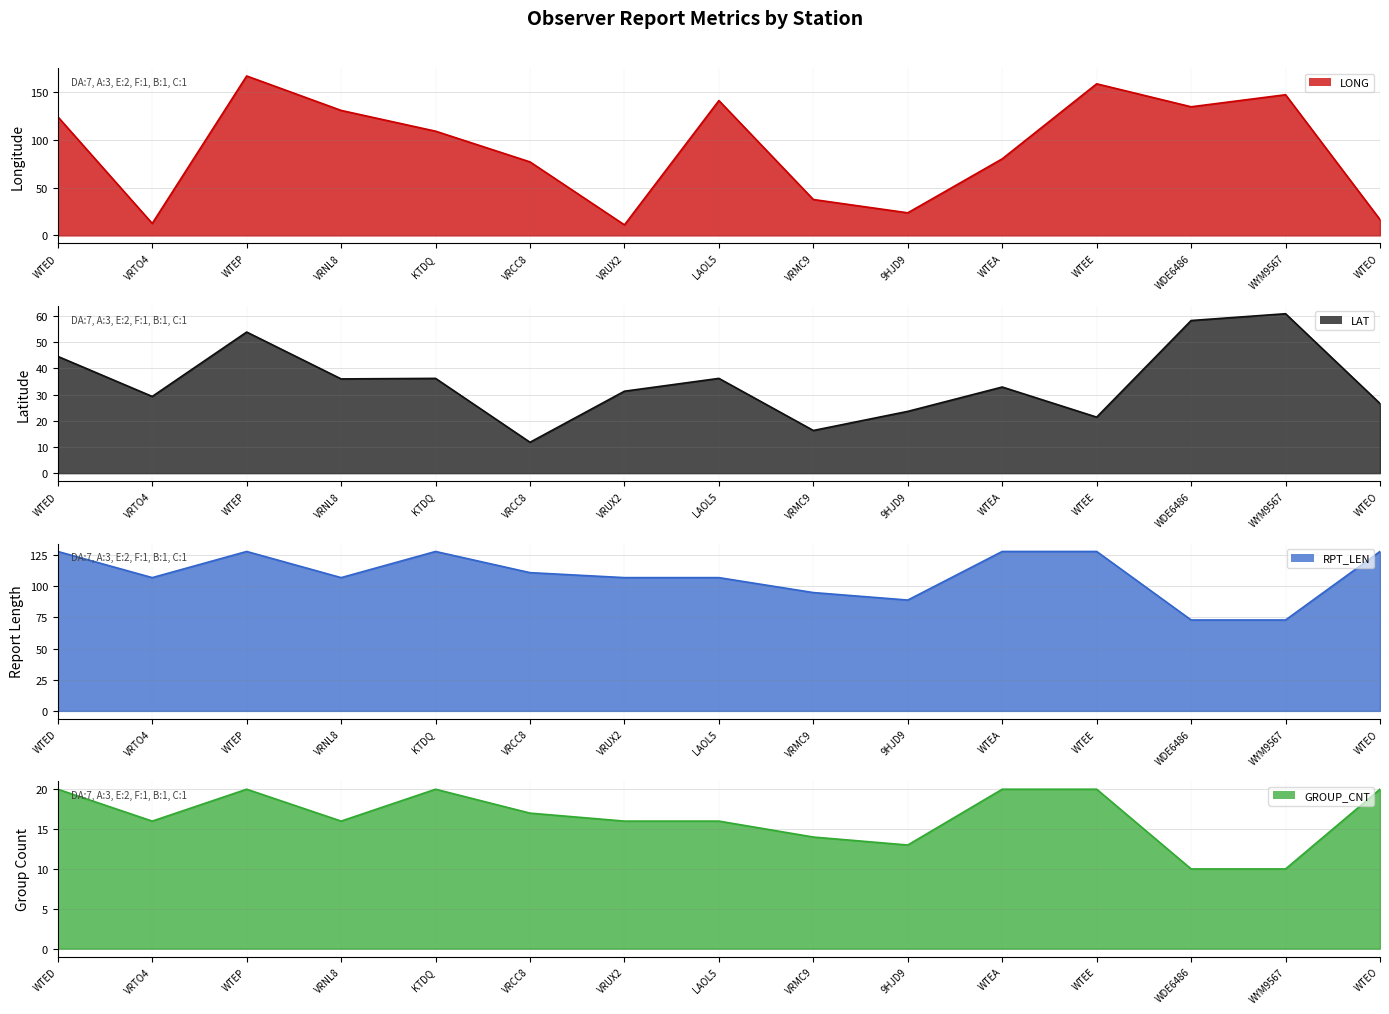

At which label does LAT first exceed 32?

WTED